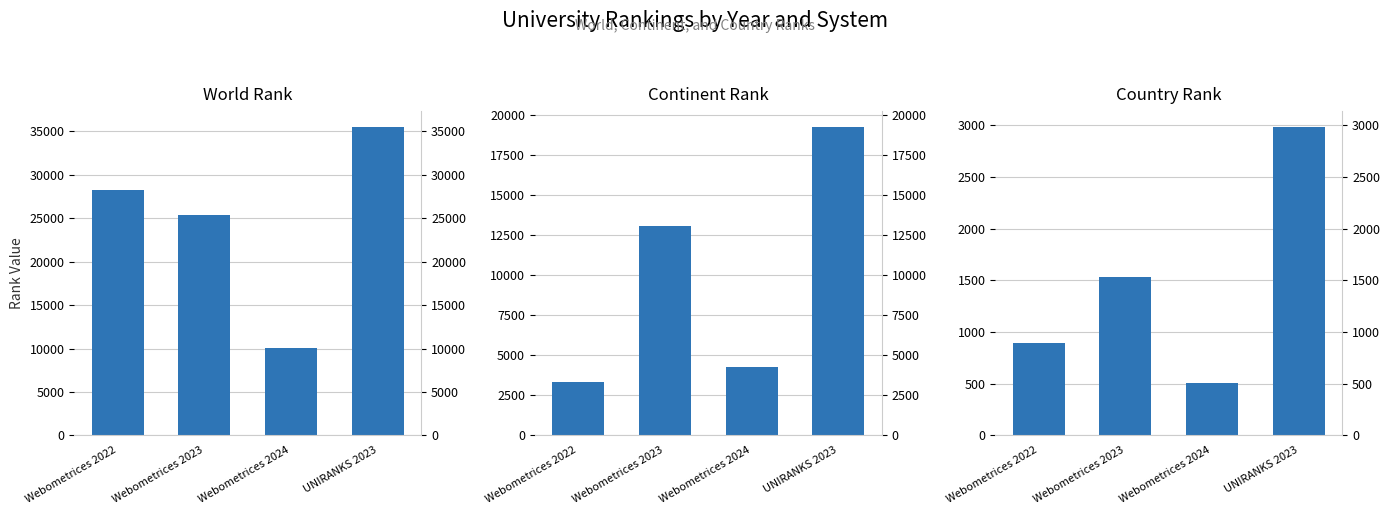

Is it true that continent rank equals 3311 at Webometrices 2022?

True